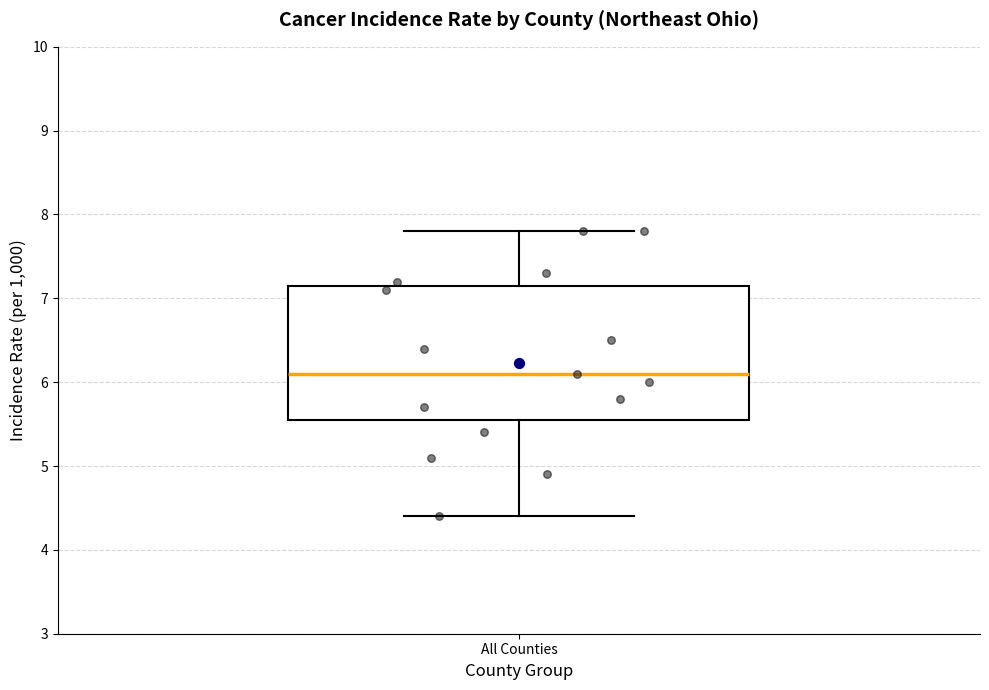

Where does the upper whisker of the box for All Counties end on the y-axis? The values are not printed on the chart, so give them approximately, as read against the axis.

7.8